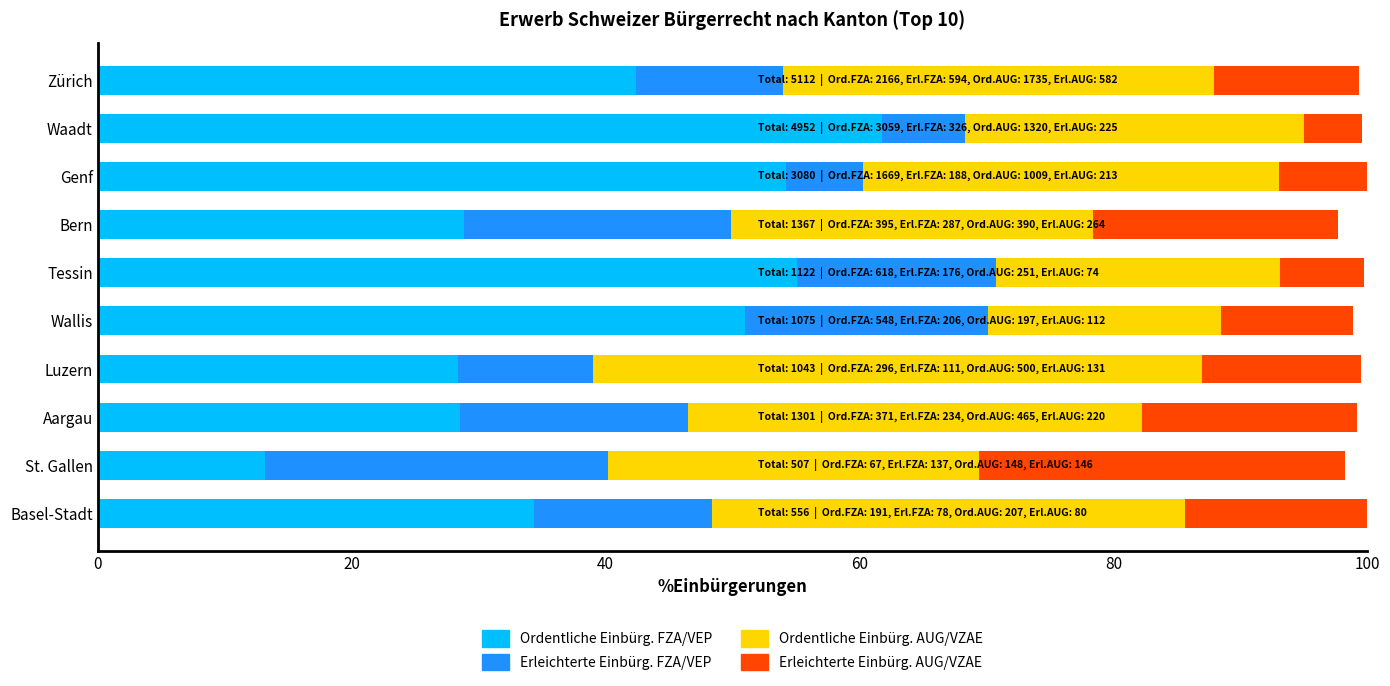

What is the total value across all series at Wallis?

98.9